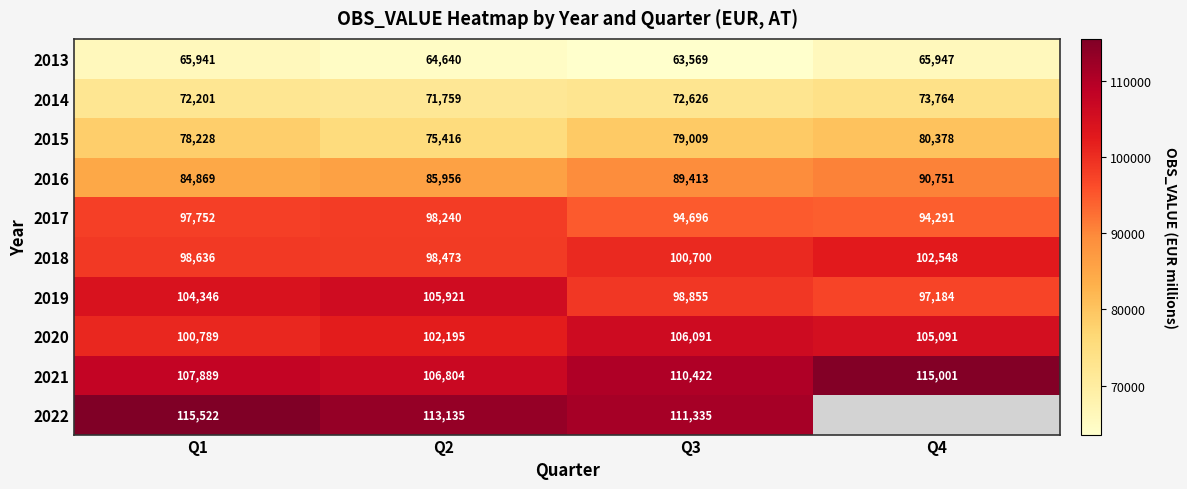

Is it true that 2017 equals 94291 at Q4?

True